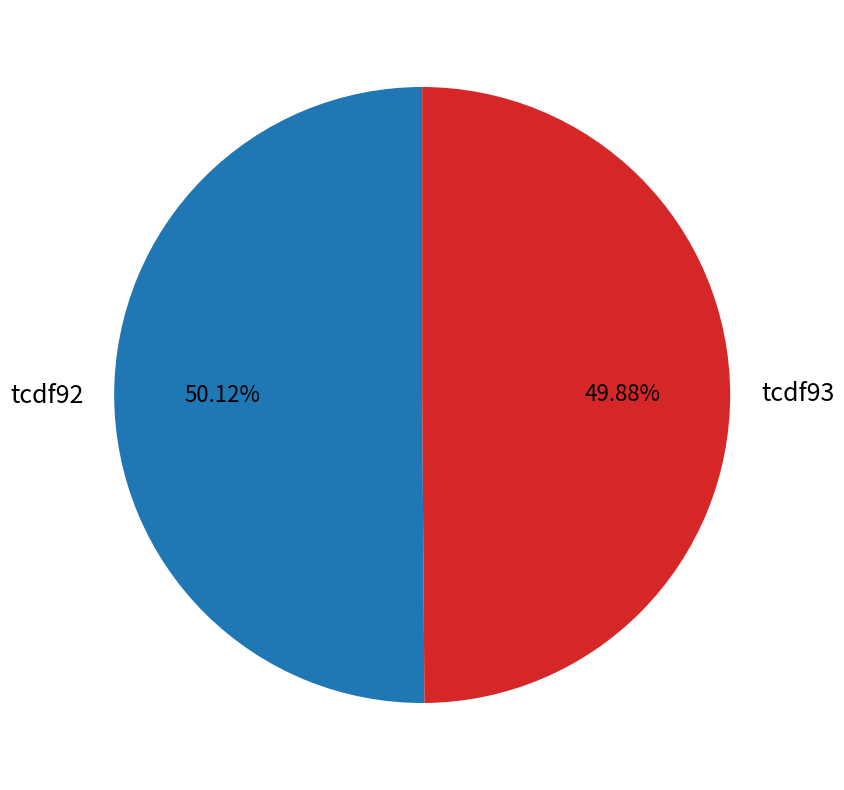

Does any single category account for the majority?

Yes